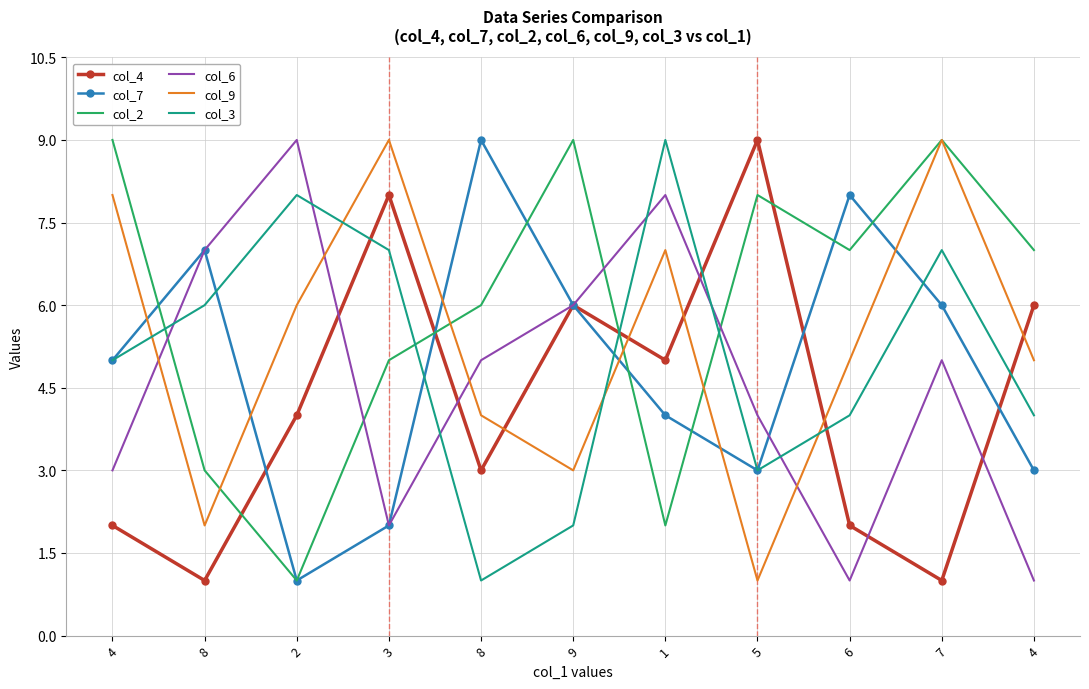

At which category does col_3 reach its first local valley?

8